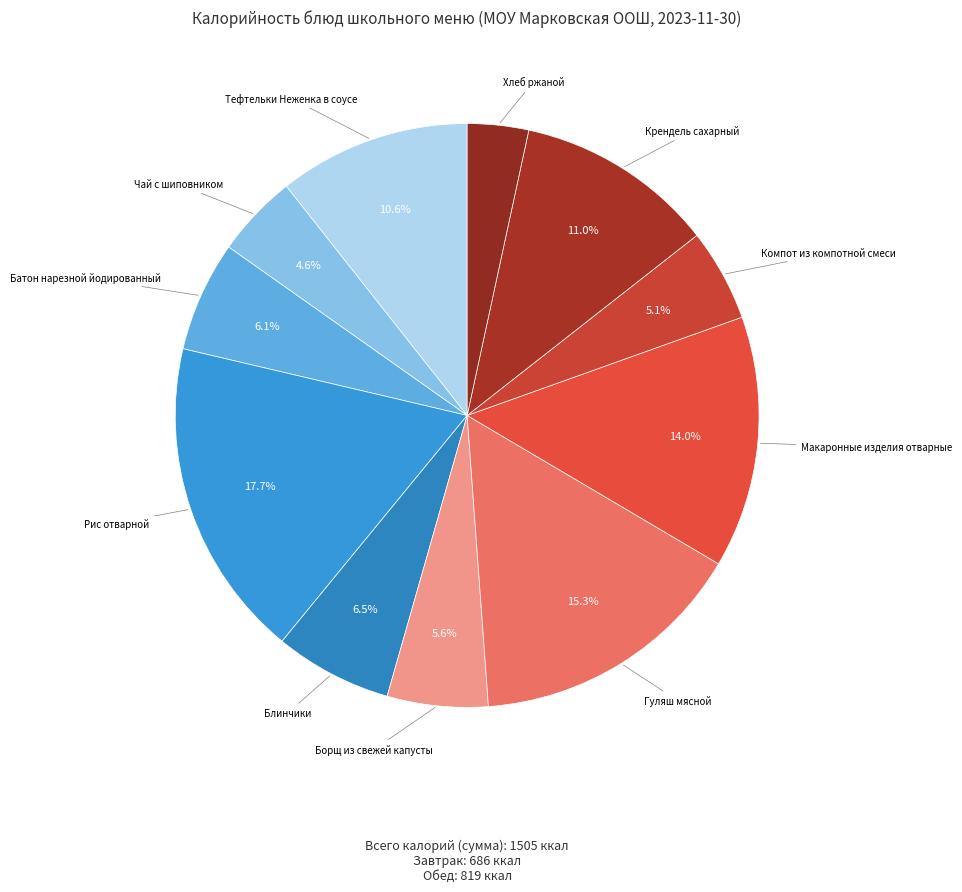

Count the number of slices in the pie.

11